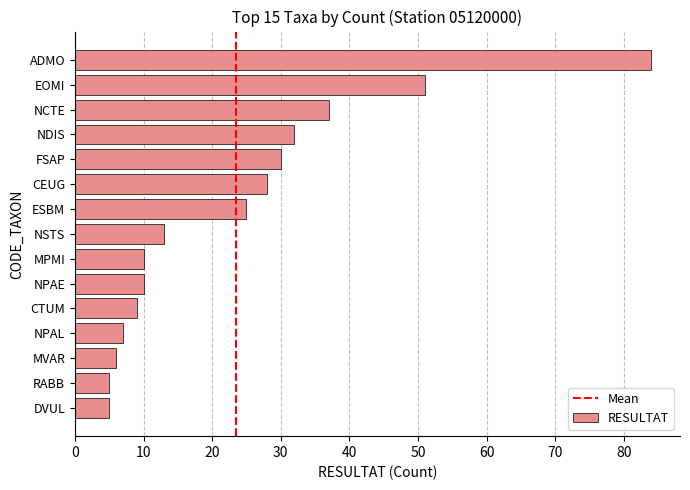

The value at NDIS is 32. True or false?

True